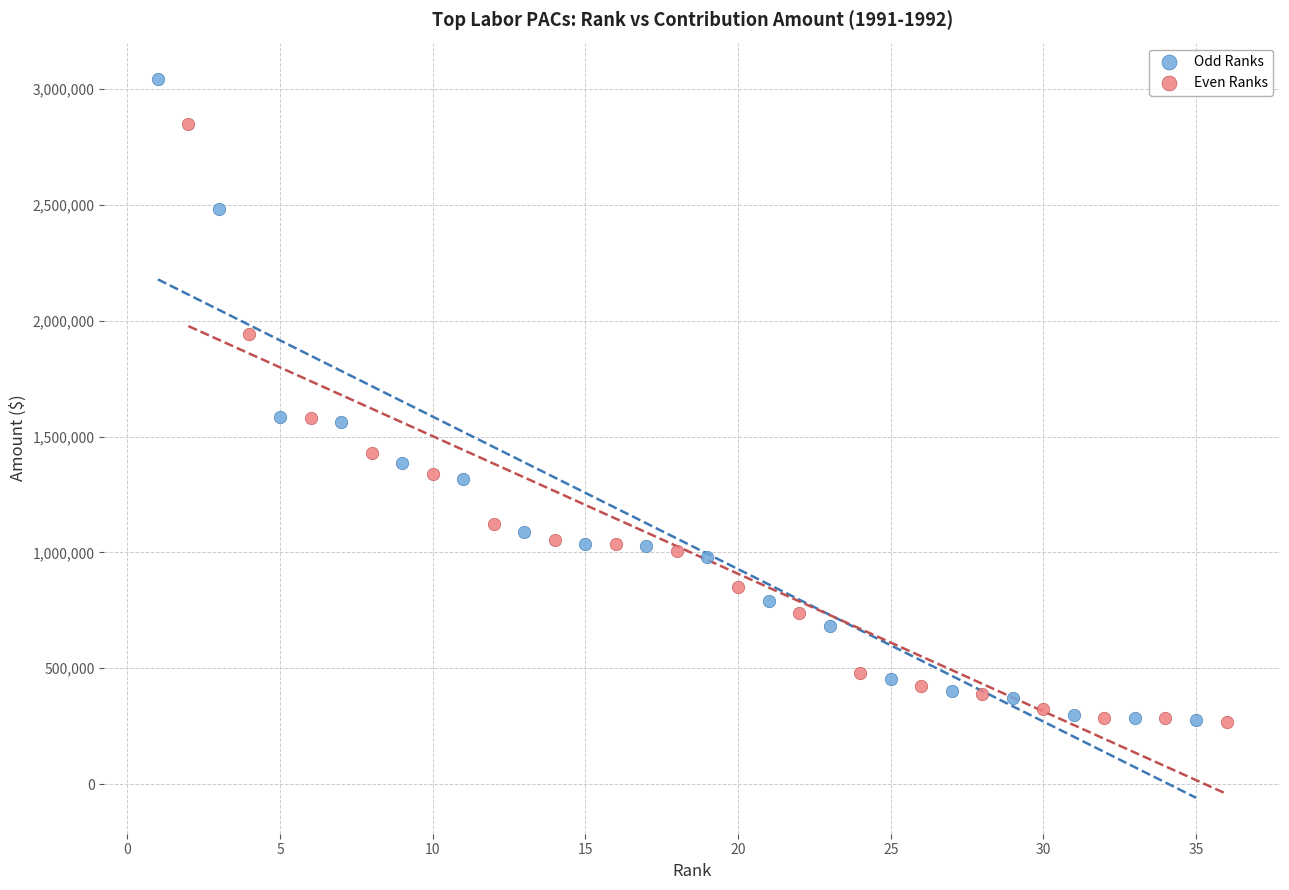

Which series has the widest spread of Y values?

Odd Ranks